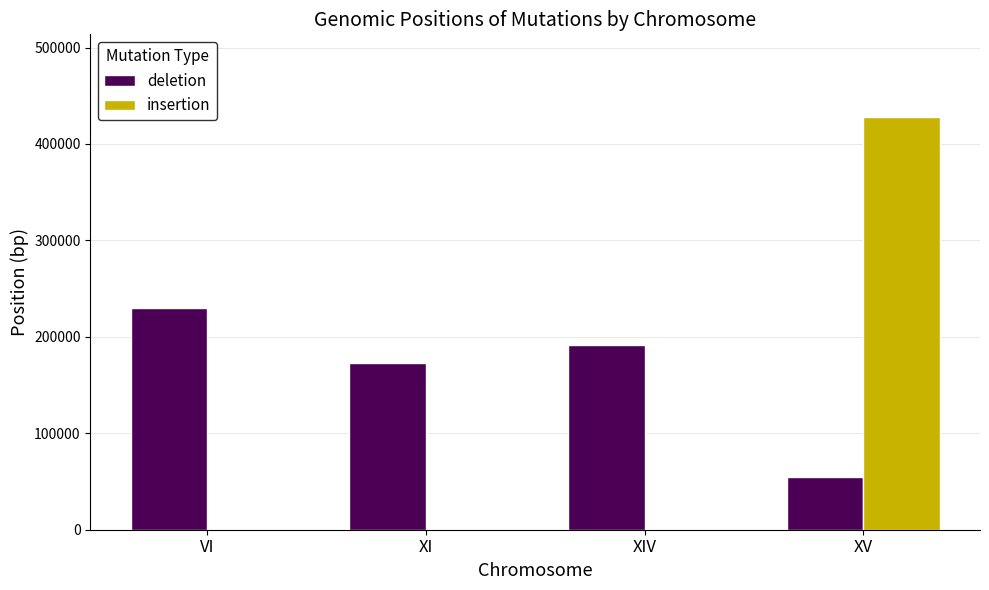

Are the bars horizontal?

No